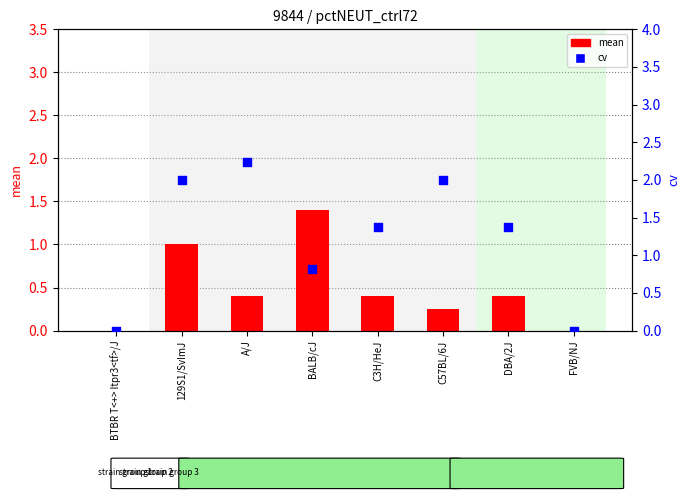

At which category is the sum across all series the highest?

129S1/SvImJ